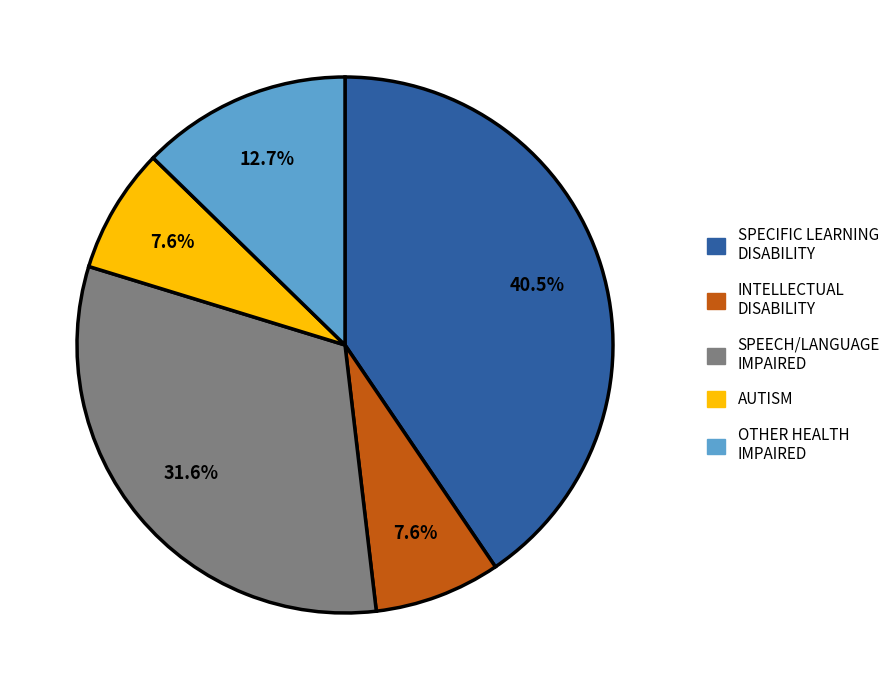

Count the number of slices in the pie.

5